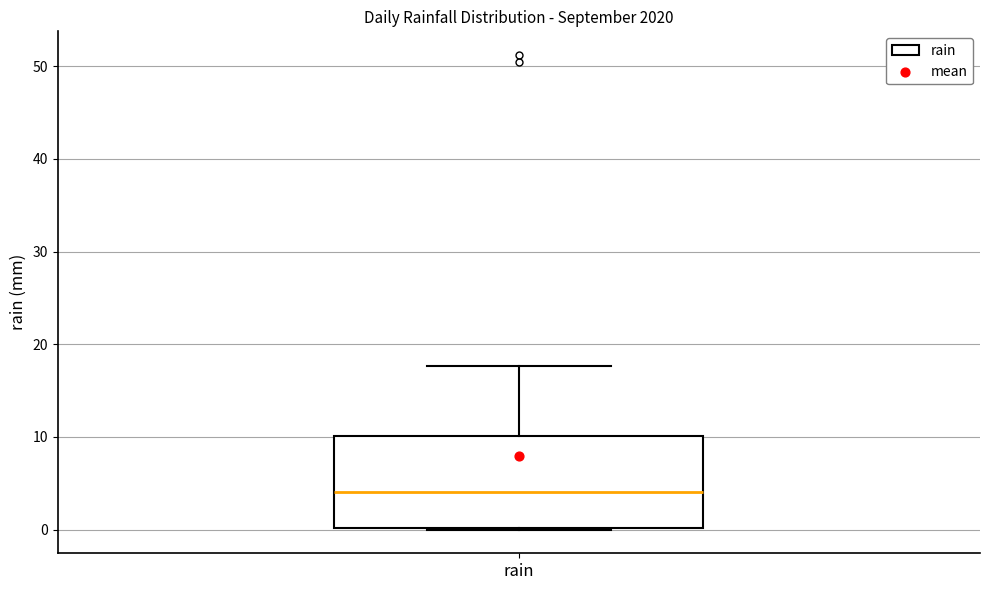

Read this box plot against the y-axis: the position of the median line, the range covered by the box, and the ends of both whiskers. The values are not printed on the chart, so give them approximately, as read against the axis.

median 4, box 0 to 10, whiskers 0 to 18